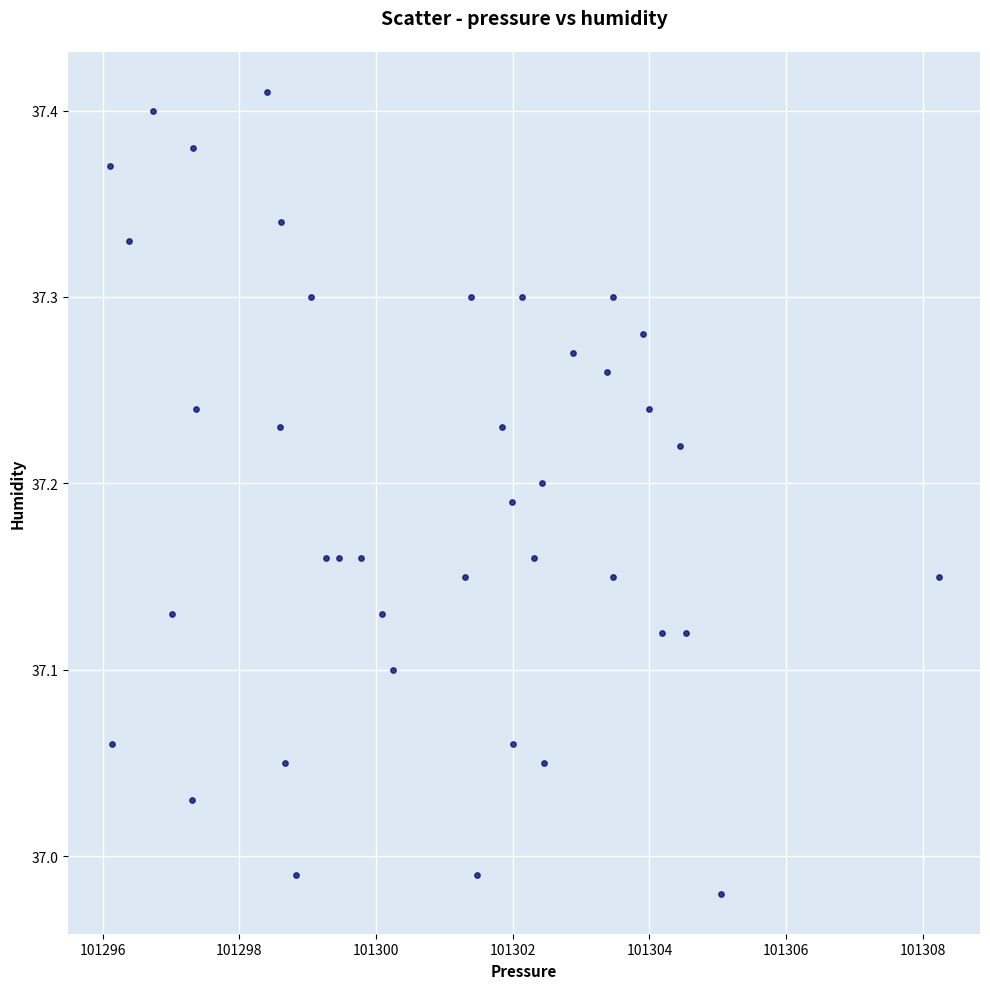

What is the range of Y values (max minus min)?

0.4